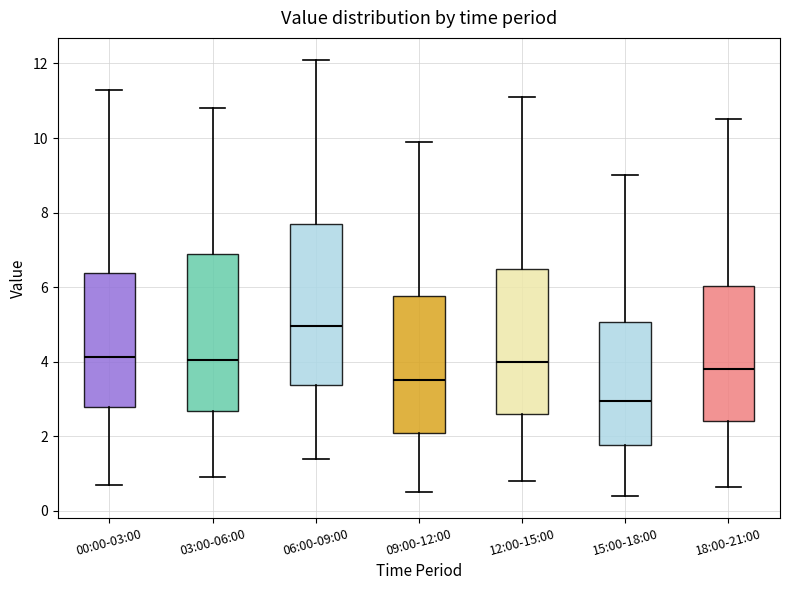

Reading left to right, transcribe this box plot: for each box, give where its median line is, the range the box spans, and where its two whiskers end, as read against the y-axis. The values are not printed on the chart, so give them approximately, as read against the axis.

00:00-03:00: median 4.2, box 2.8 to 6.4, whiskers 0.8 to 11.4
03:00-06:00: median 4.0, box 2.6 to 7.0, whiskers 1.0 to 10.8
06:00-09:00: median 5.0, box 3.4 to 7.8, whiskers 1.4 to 12.2
09:00-12:00: median 3.6, box 2.2 to 5.8, whiskers 0.6 to 10.0
12:00-15:00: median 4.0, box 2.6 to 6.6, whiskers 0.8 to 11.2
15:00-18:00: median 3.0, box 1.8 to 5.0, whiskers 0.4 to 9.0
18:00-21:00: median 3.8, box 2.4 to 6.0, whiskers 0.6 to 10.6